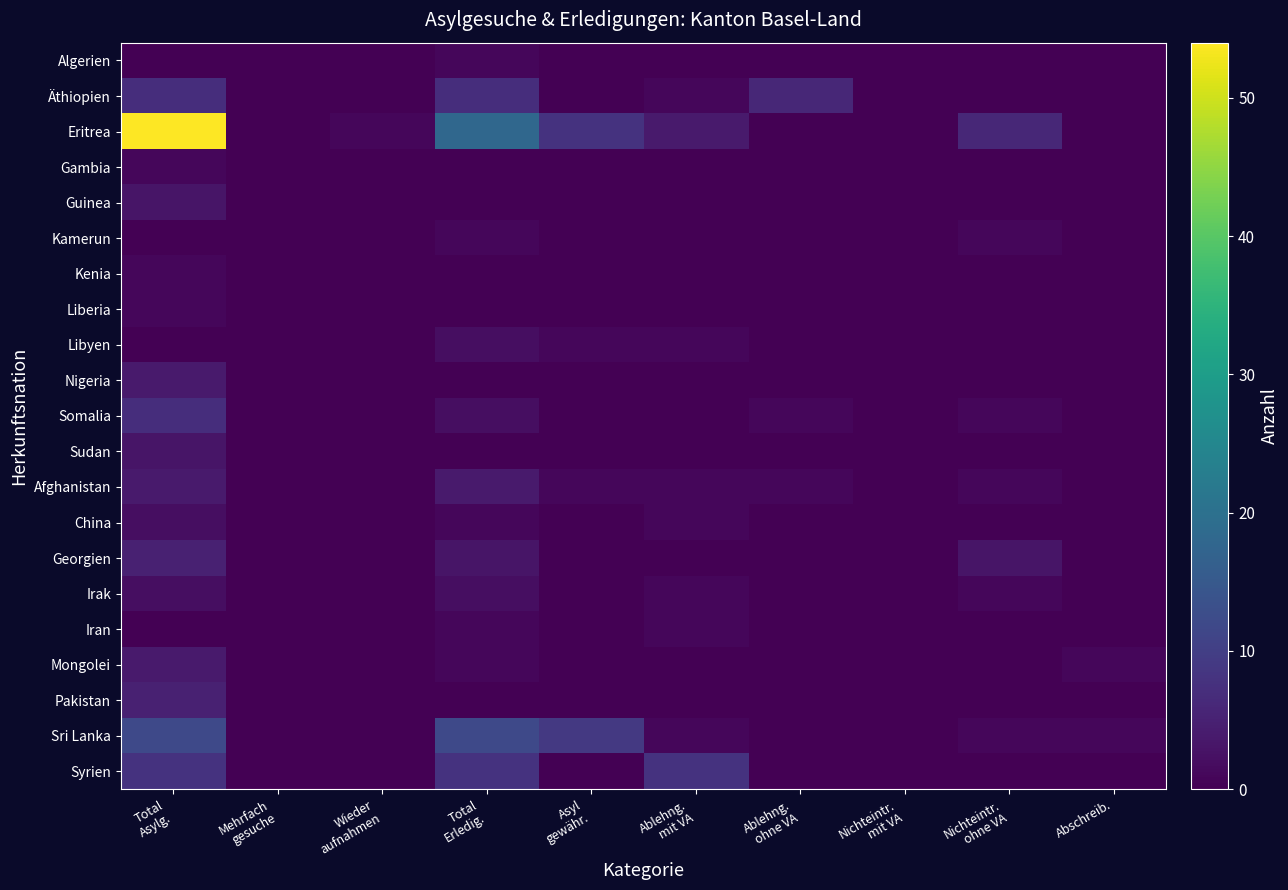

Count the number of categories in the chart.

10